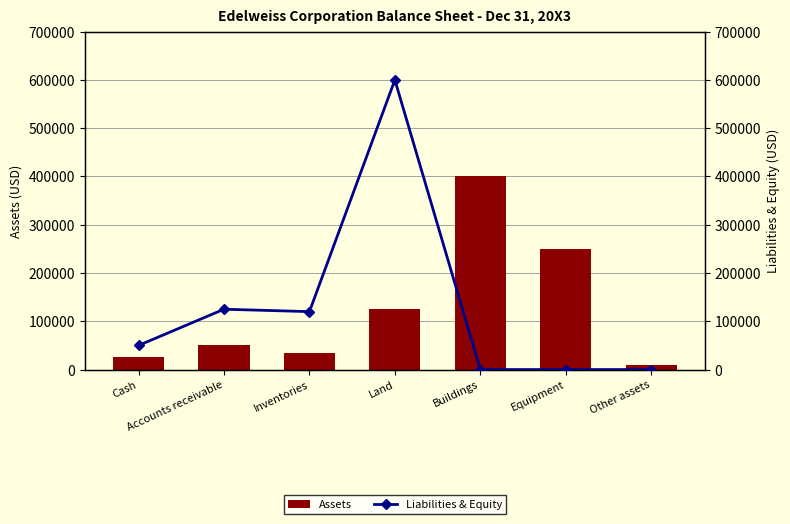

At which label does Assets first exceed 50000?

Land